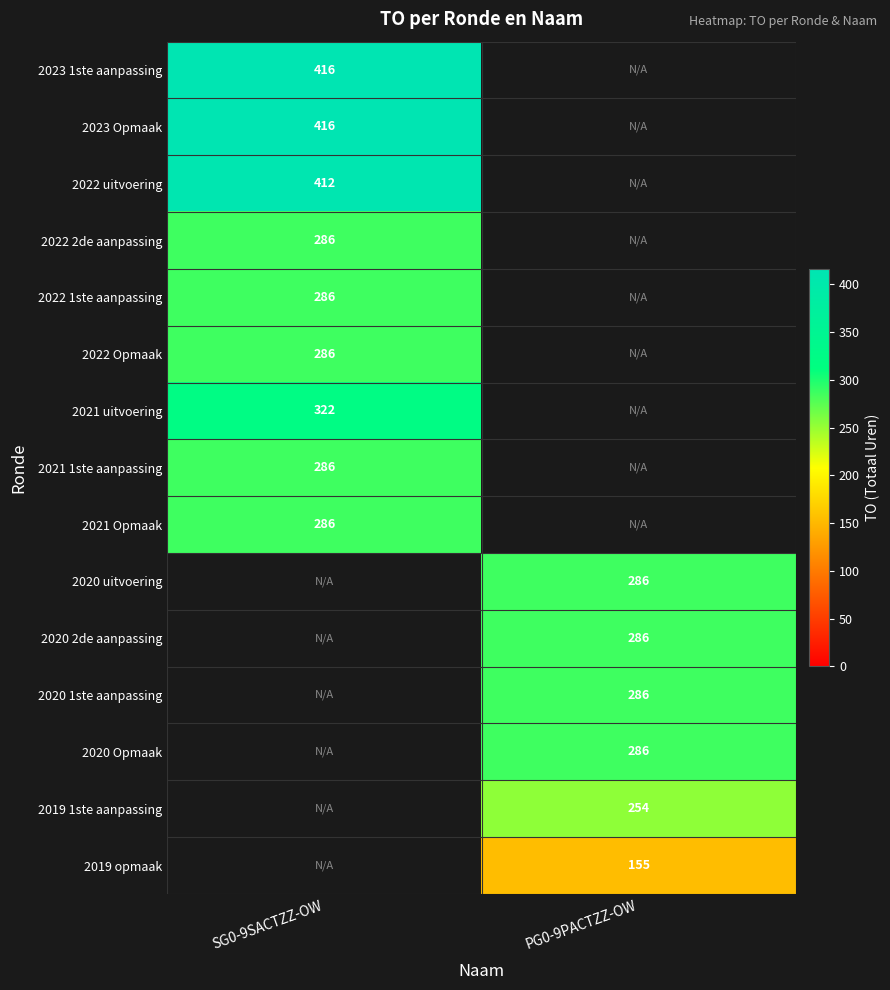

What is the maximum value shown in the chart?

416.0